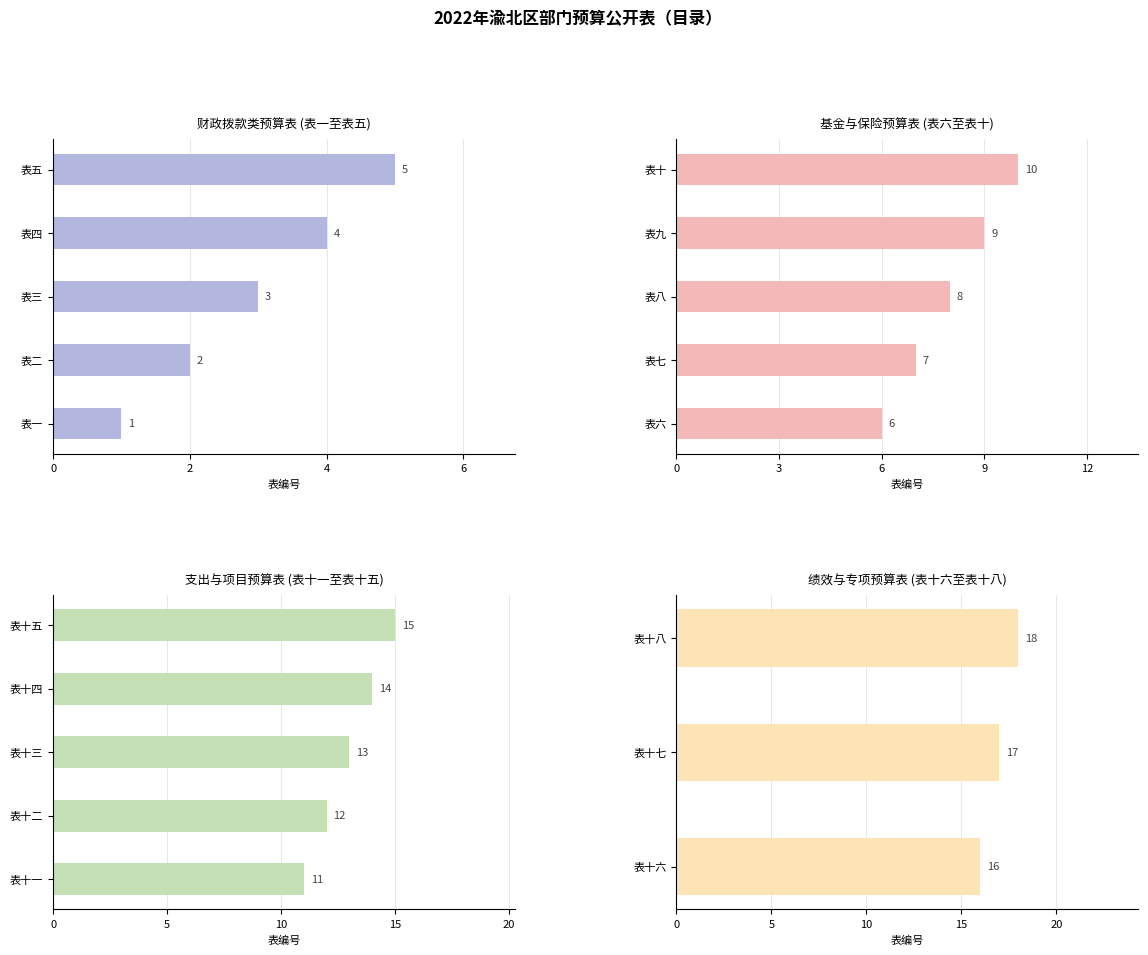

What position from the left is 表七?

7